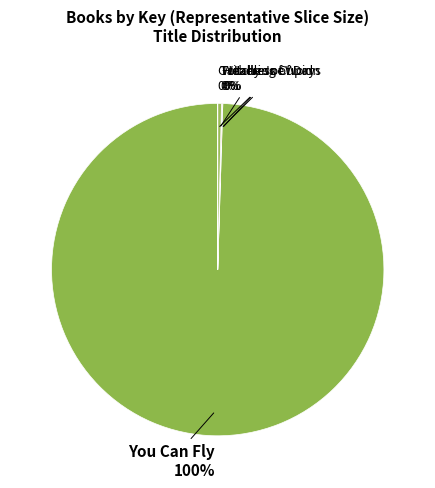

To the nearest percent, what is the difference between the largest and smallest slice percentages?

100%